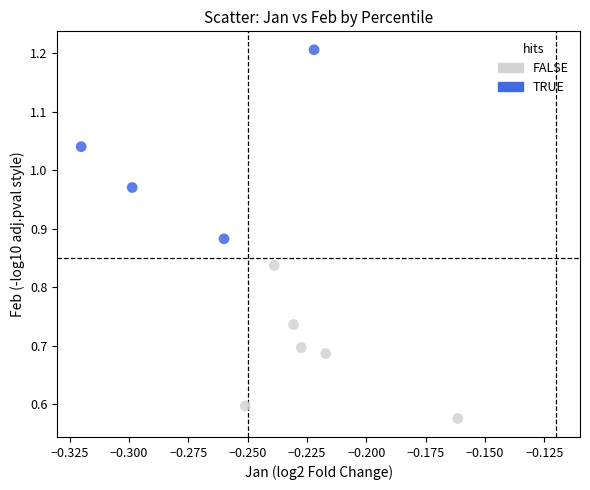

Which series reaches the minimum Y coordinate?

FALSE